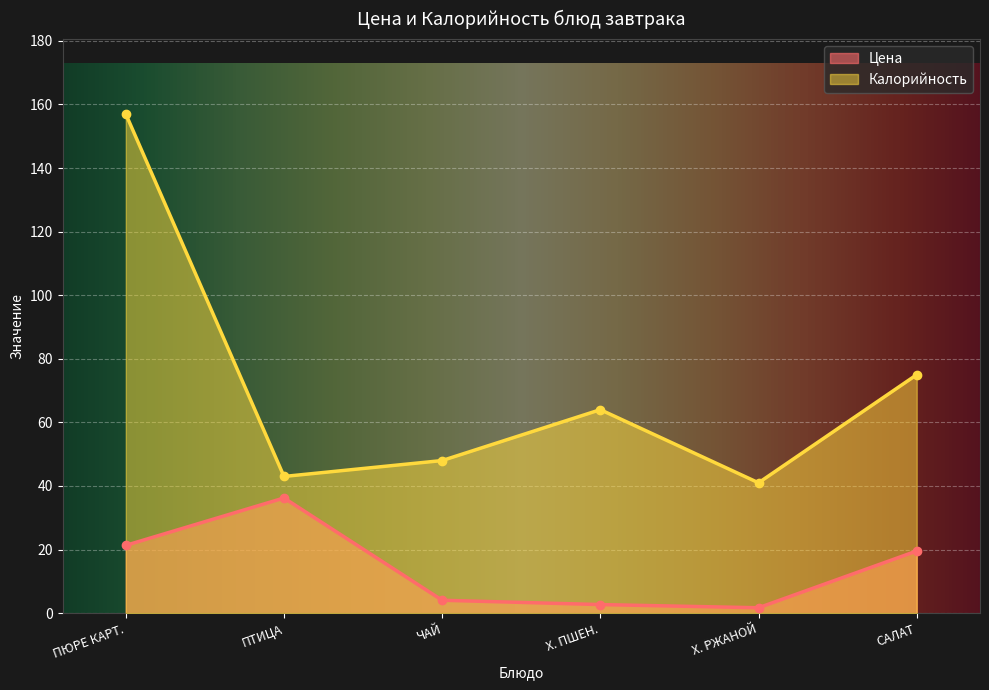

How many data points in Цена are less than 19?

3